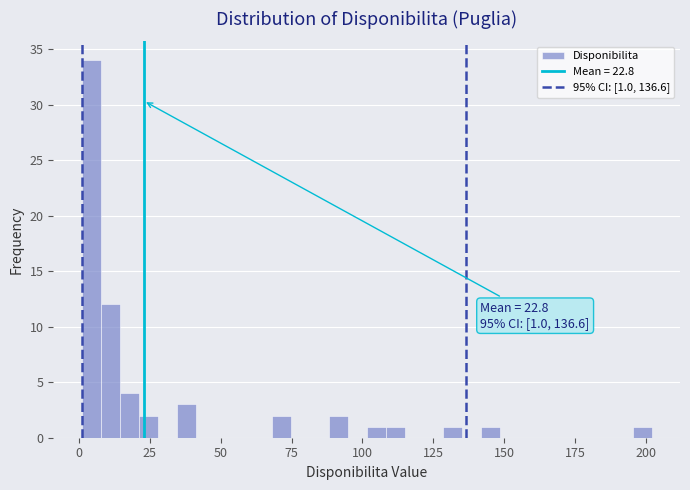

Read against the x-axis, roughly where is the centre of the tallest bar?

5